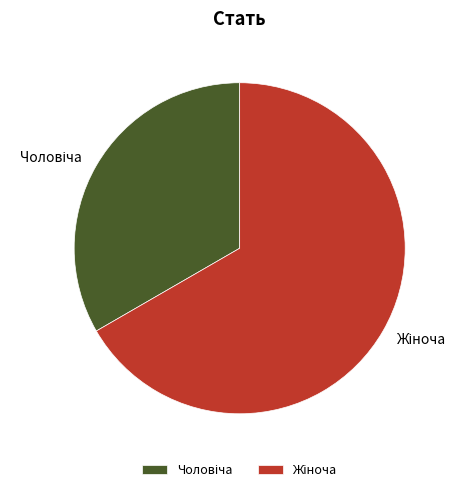

Is there a majority slice in this chart?

Yes